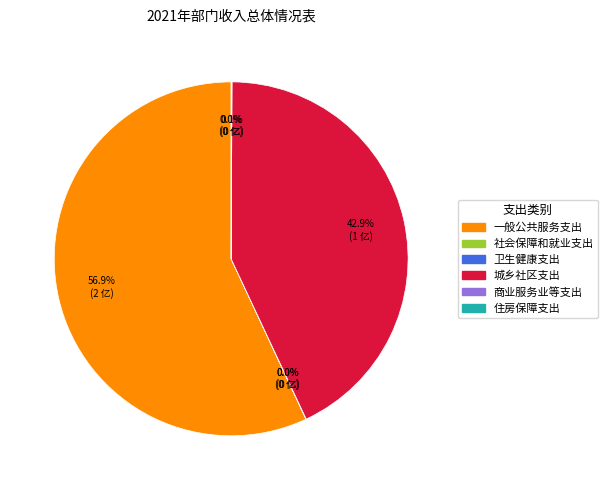

Is there any slice that represents more than half of the pie?

Yes